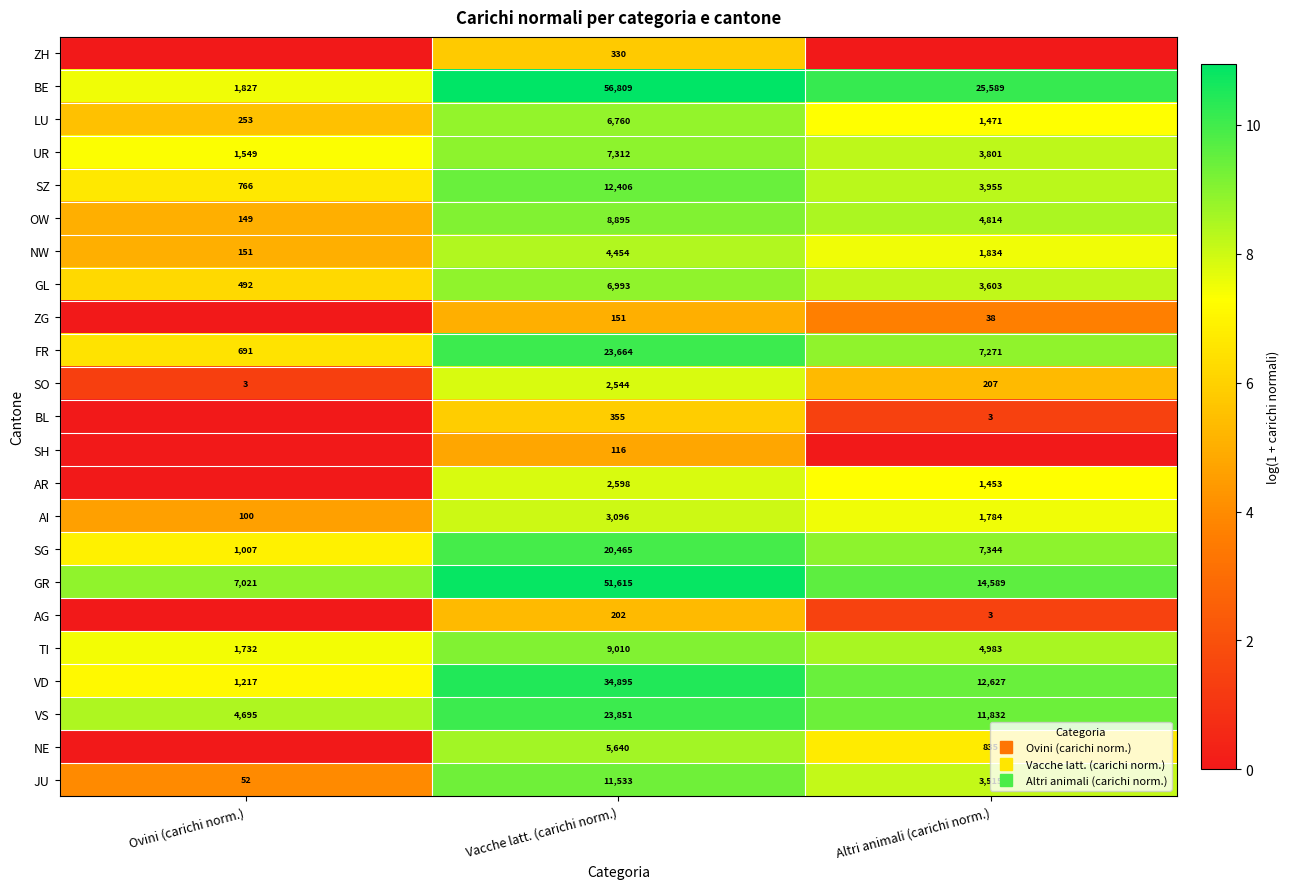

At which category is the sum across all series the highest?

Vacche latt. (carichi norm.)